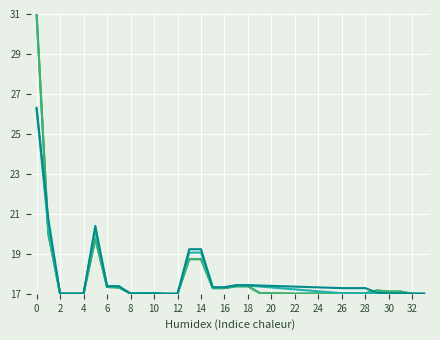

At which category does the chart reach its minimum across all series?

11